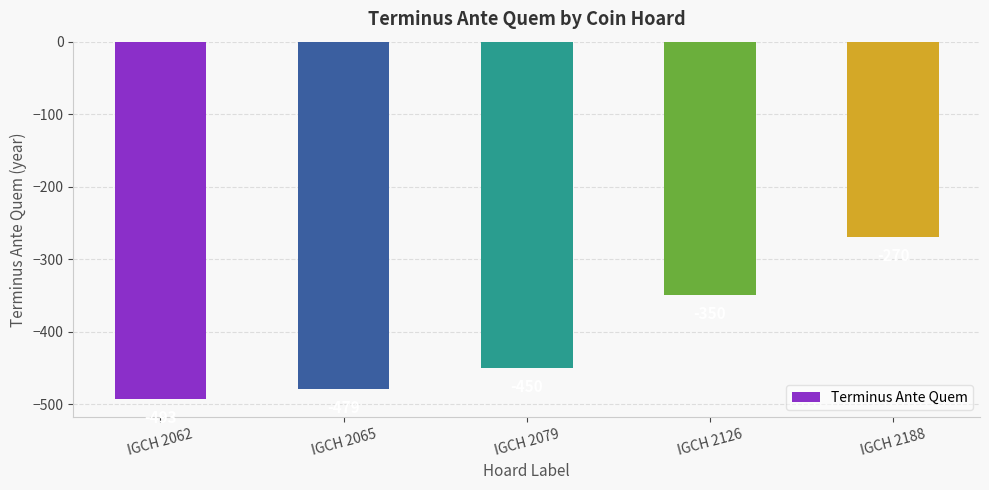

What is the minimum value shown in the chart?

-493